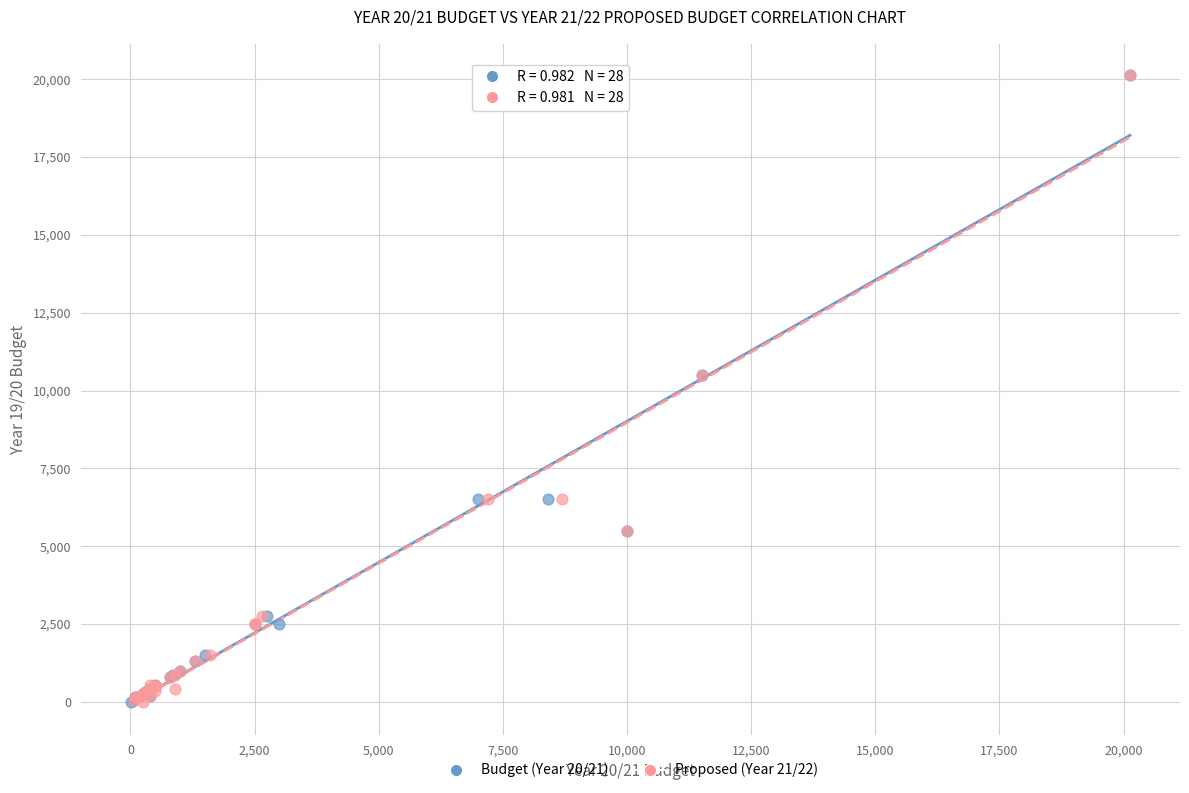

What are all the series names shown in the legend?

Budget (Year 20/21), Proposed (Year 21/22)